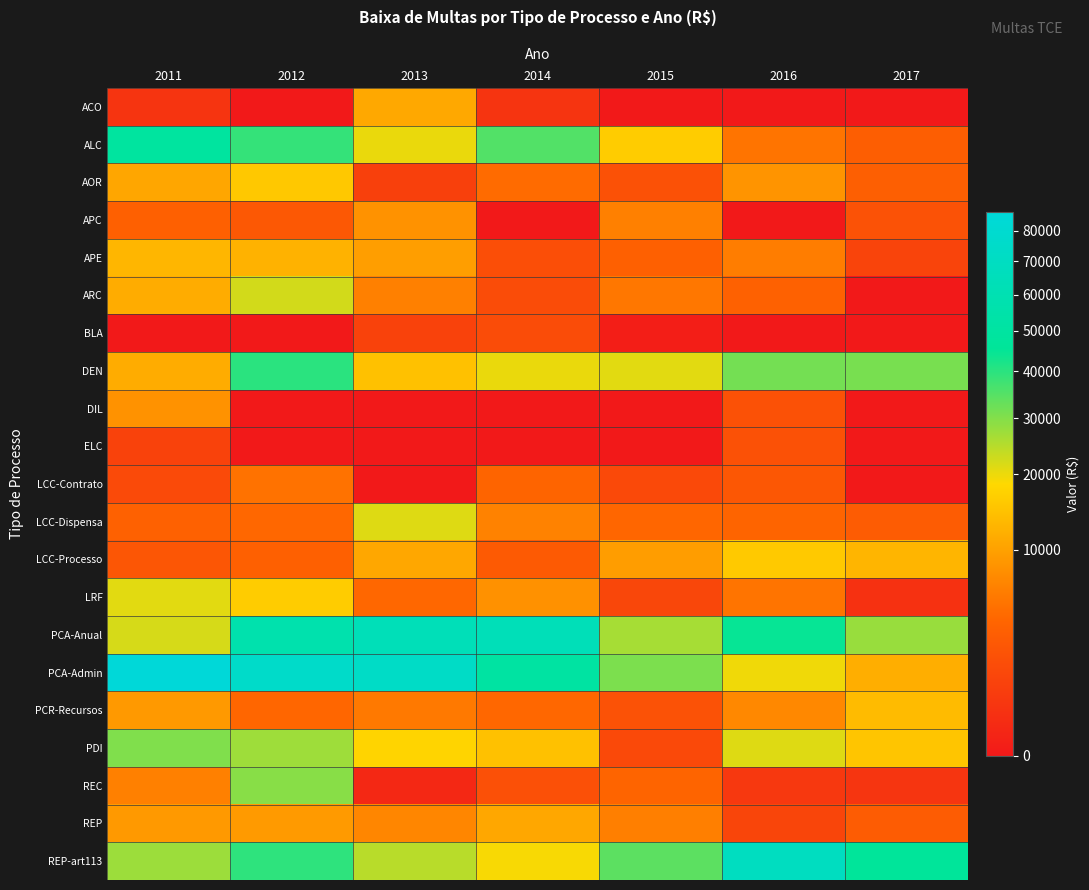

Rank the series by their maximum value, from lowest to highest.

BLA, ELC, LCC-Contrato, APC, DIL, REP, ACO, APE, PCR-Recursos, AOR, LCC-Processo, LRF, LCC-Dispensa, ARC, REC, PDI, DEN, ALC, PCA-Anual, REP-art113, PCA-Admin